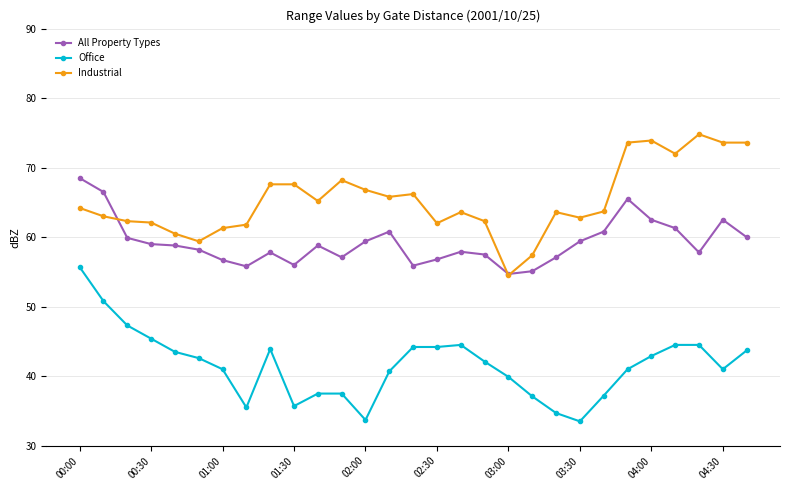

What is the difference between the second highest and second lowest values in the Industrial series?

16.5